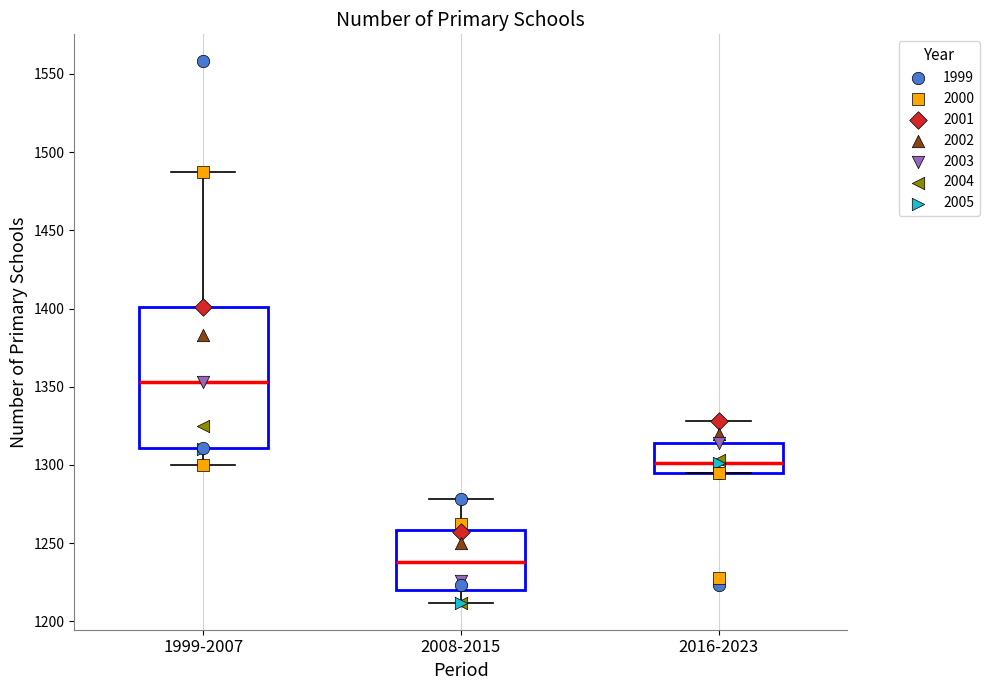

Comparing the boxes themselves (not the whiskers), which one is the tallest?

1999-2007